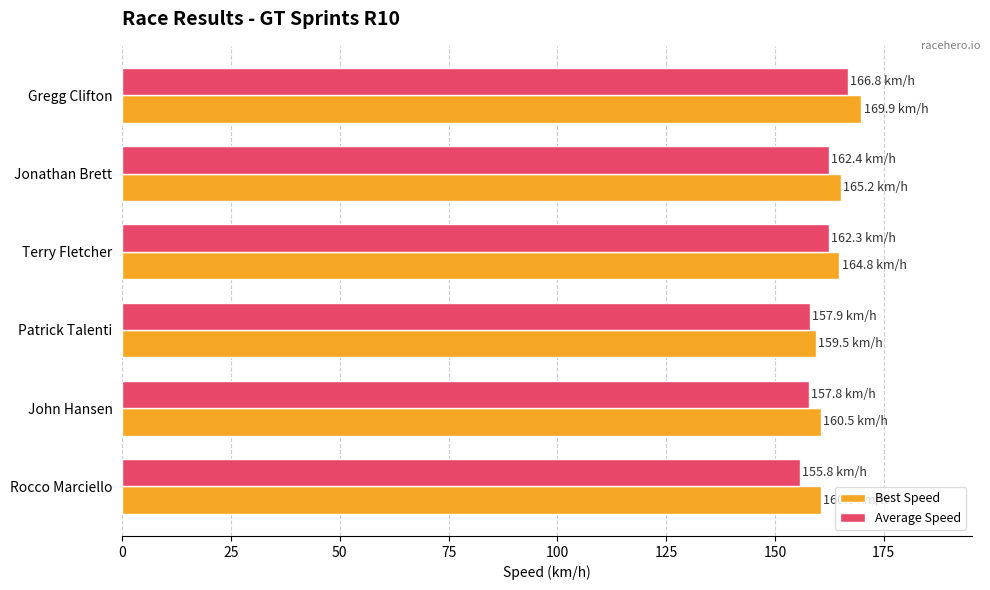

What is the spread (max minus min) of values at Jonathan Brett?

2.8